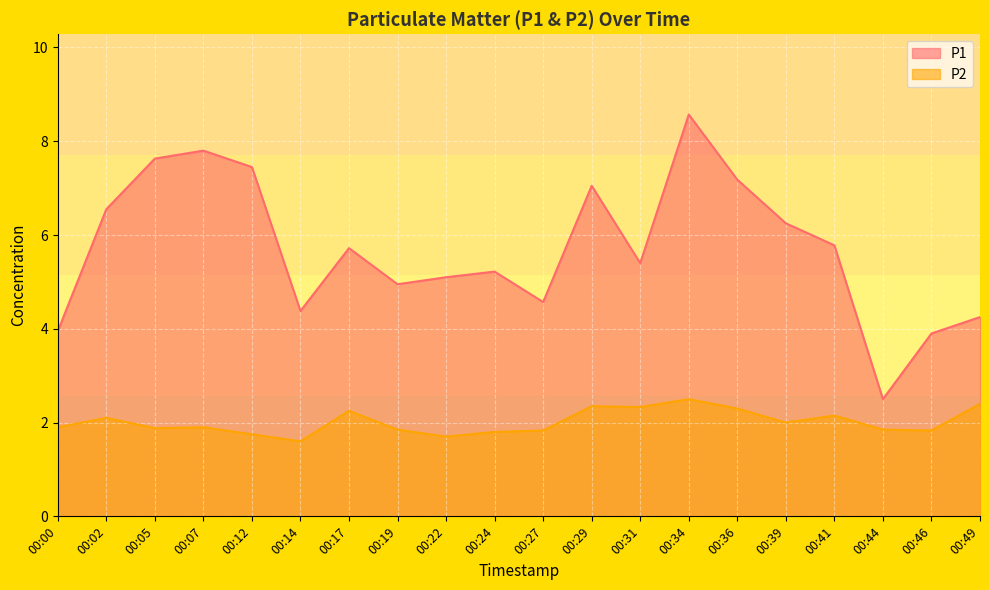

At how many categories does at least one series exceed 5?

13